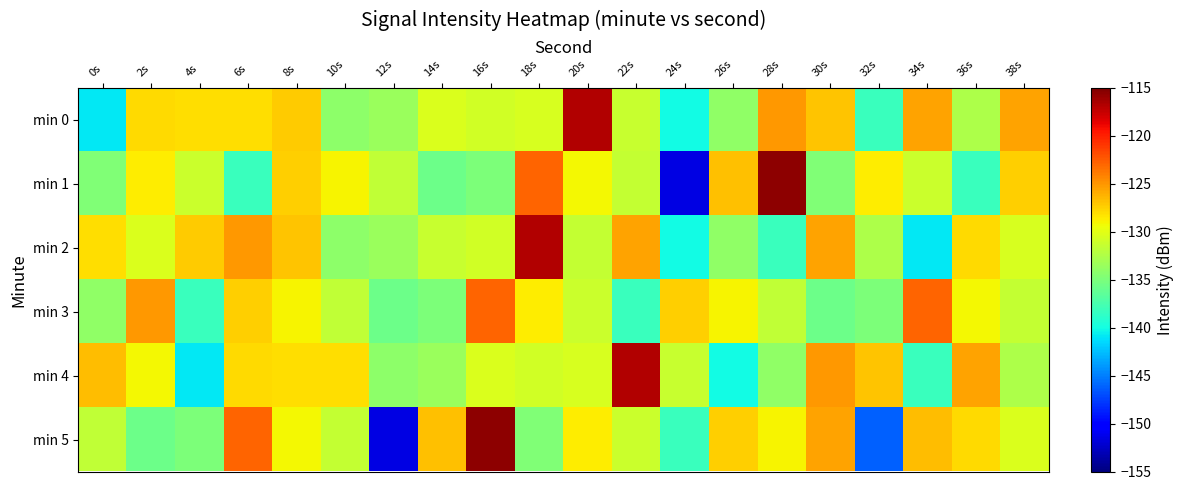

Between 0s and 30s, which is larger?

30s